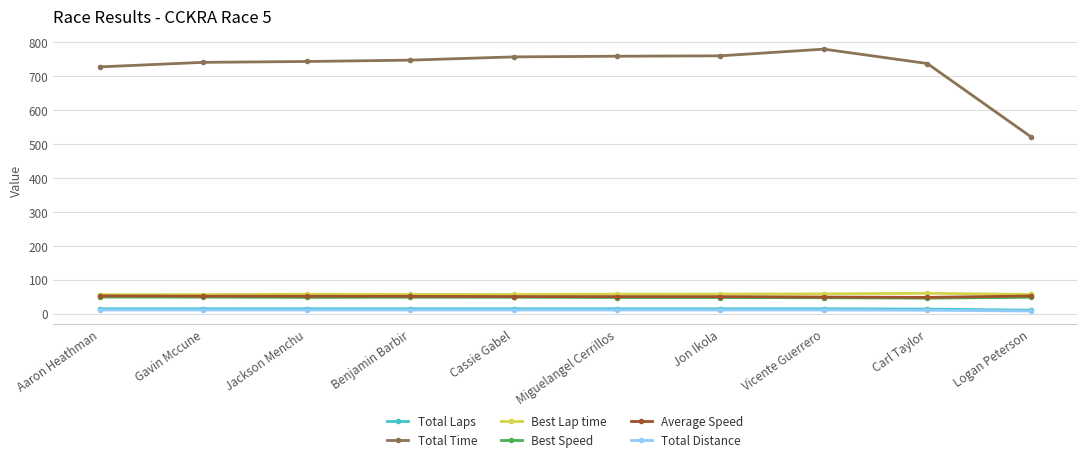

Is it true that Total Time equals 755.9 at Cassie Gabel?

True